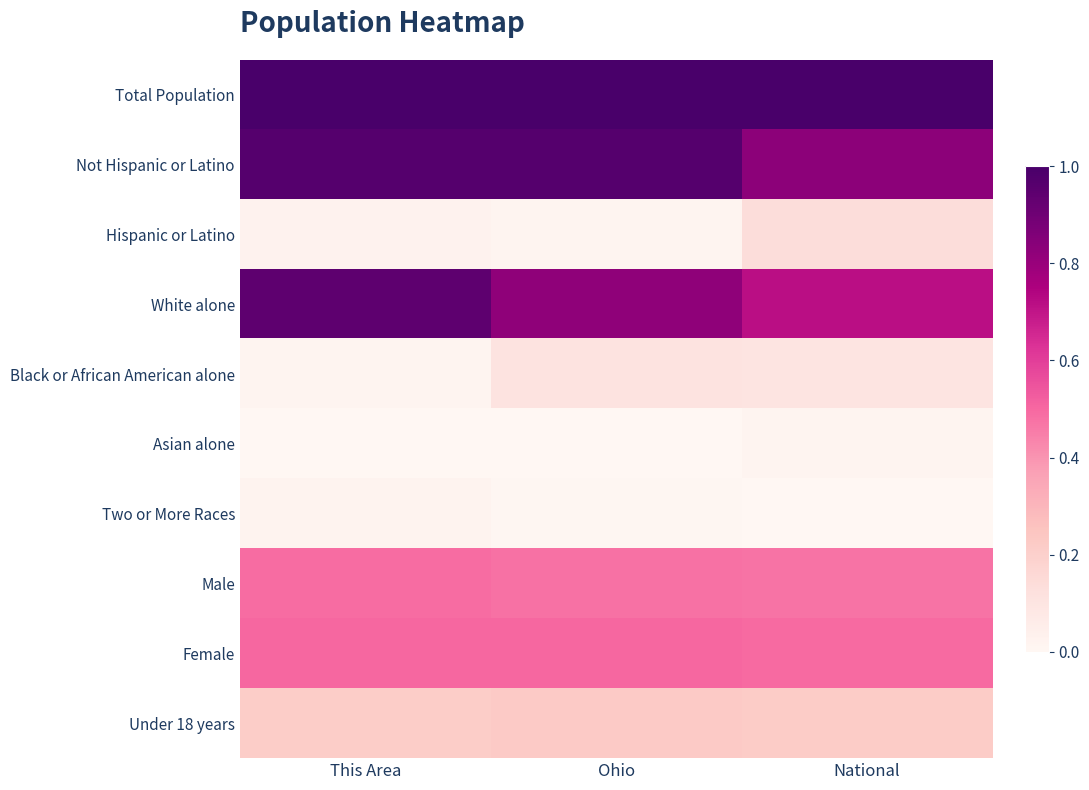

Count the number of data series in this chart.

10